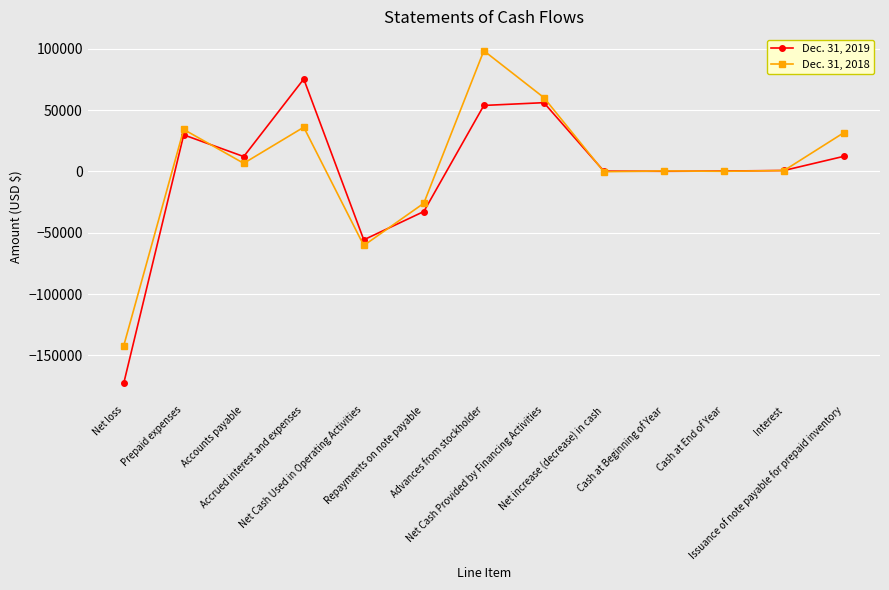

After their last crossing, which series has the higher values: Dec. 31, 2018 or Dec. 31, 2019?

Dec. 31, 2018